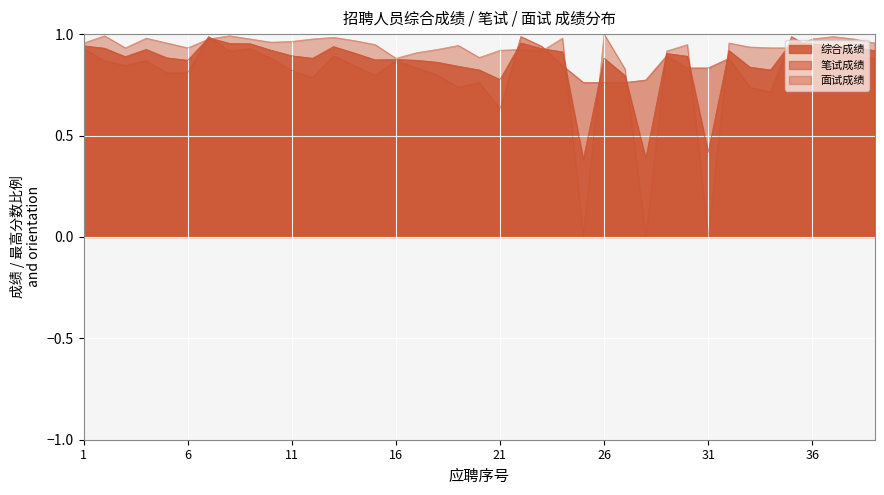

How many intersections are there between 笔试成绩 and 综合成绩?

12